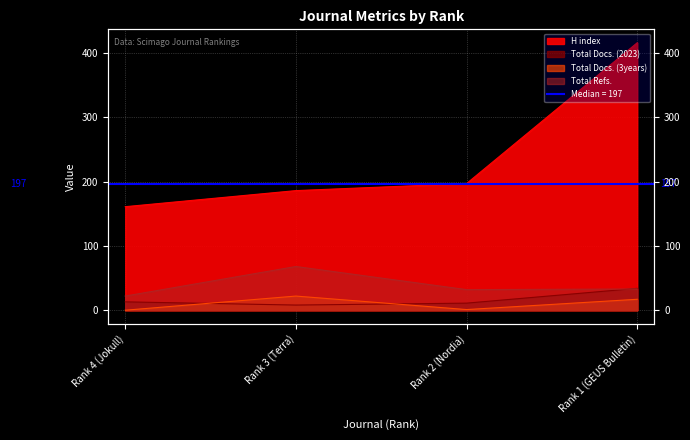

True or false: Total Docs. (2023) has a value of 34 at Rank 1 (GEUS Bulletin).

True